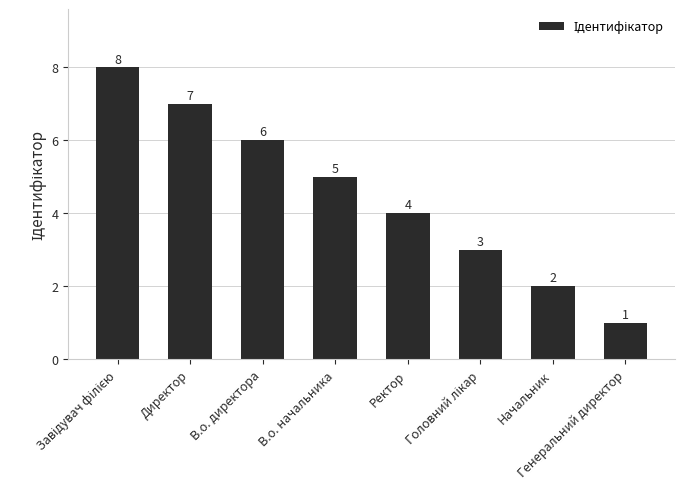

What is the sum of all values?

36